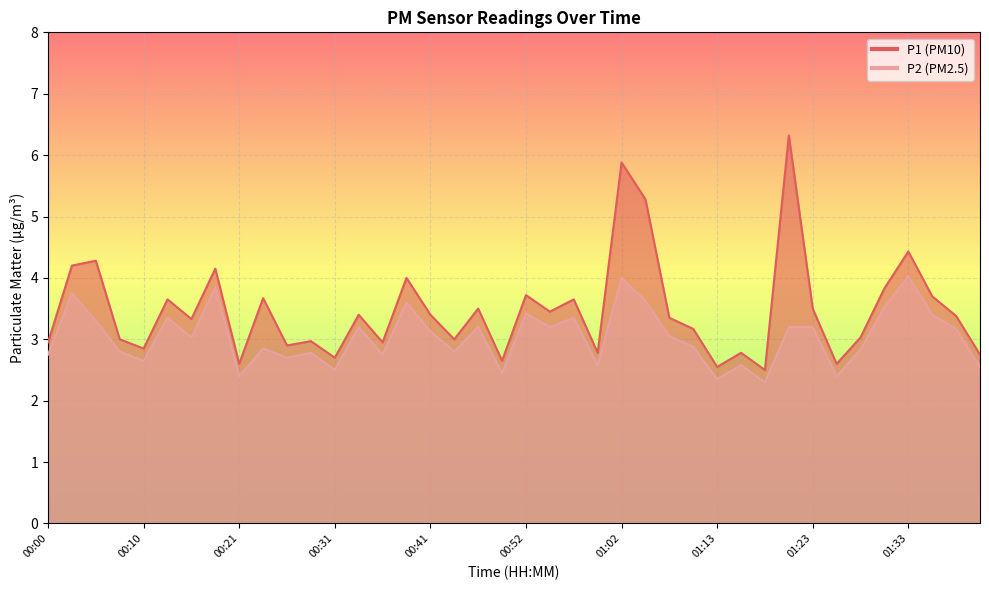

List the series in order of their peak value, highest first.

P1, P2